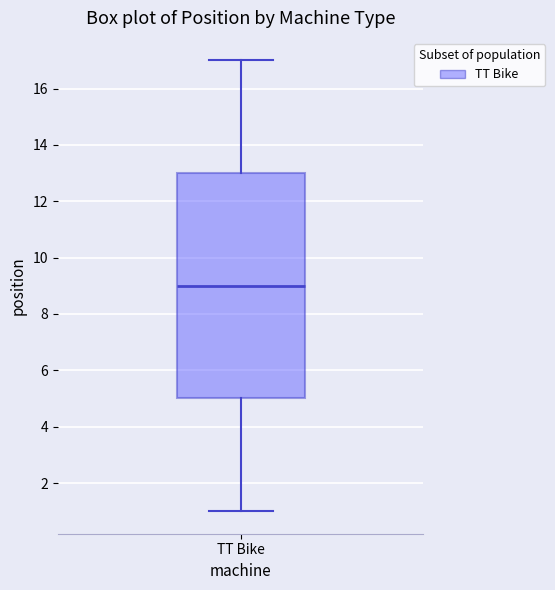

Transcribe this box plot: give where the median line is, the range the box spans, and where the two whiskers end, as read against the y-axis. The values are not printed on the chart, so give them approximately, as read against the axis.

median 9, box 5 to 13, whiskers 1 to 17